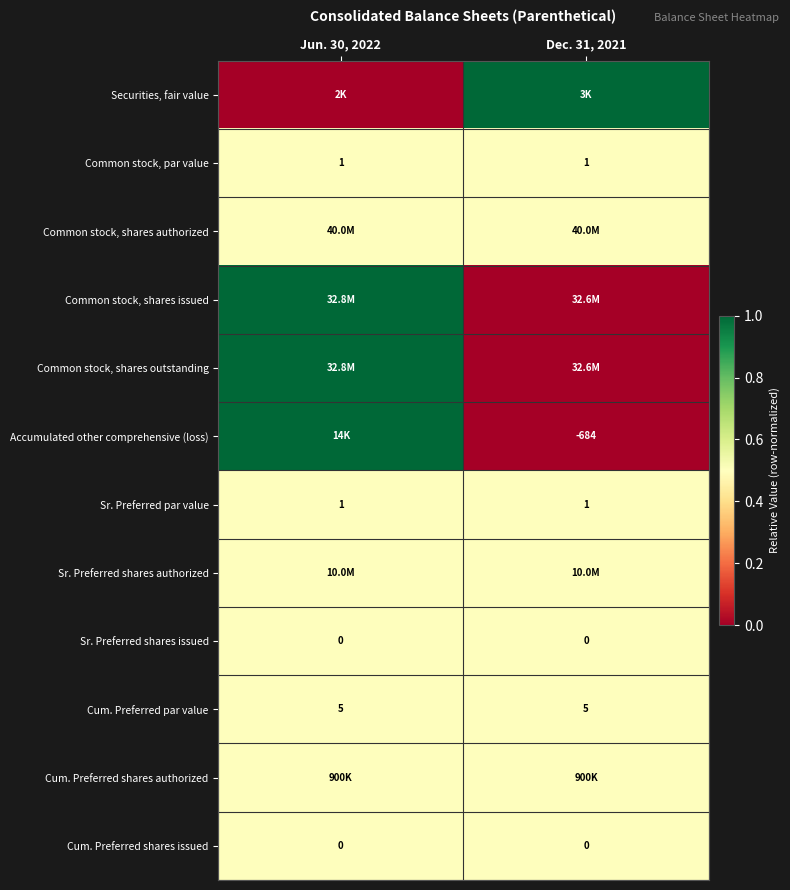

Is it true that Accumulated other comprehensive (loss) equals -684.0 at Dec. 31, 2021?

True